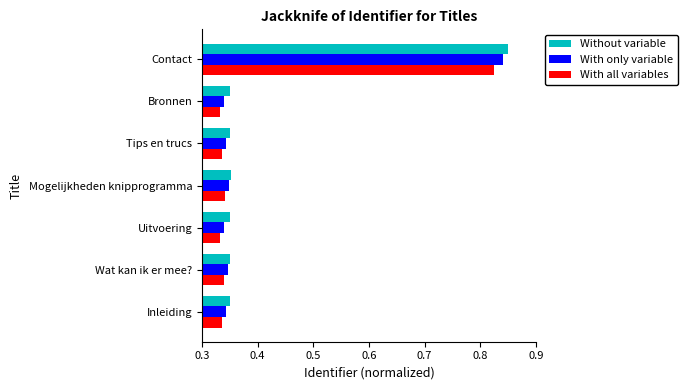

Which series has the largest range (max minus min)?

With only variable